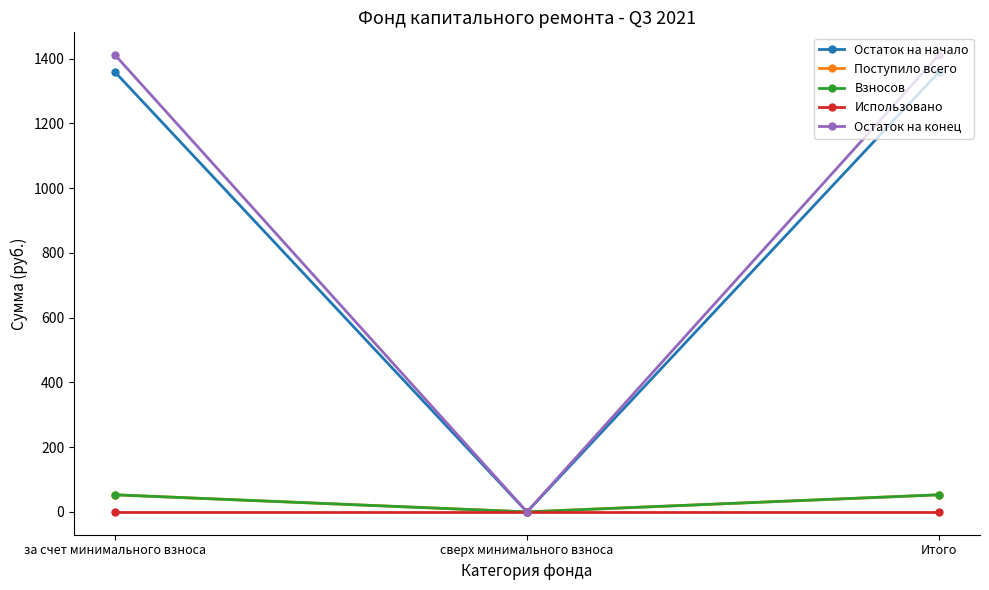

What is the label of the 2nd point from the right?

сверх минимального взноса